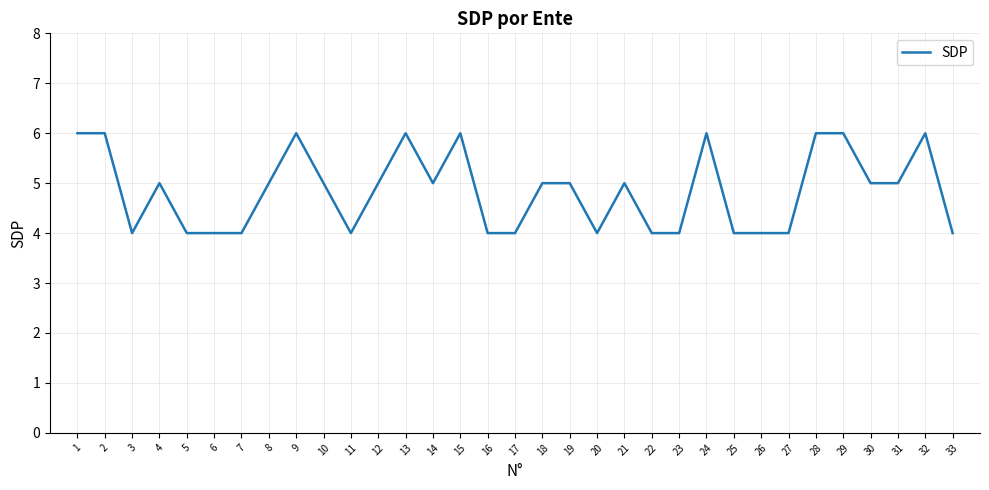

Reading right to left, transcribe all the data shown in this chart.

33=4	32=6	31=5	30=5	29=6	28=6	27=4	26=4	25=4	24=6	23=4	22=4	21=5	20=4	19=5	18=5	17=4	16=4	15=6	14=5	13=6	12=5	11=4	10=5	9=6	8=5	7=4	6=4	5=4	4=5	3=4	2=6	1=6